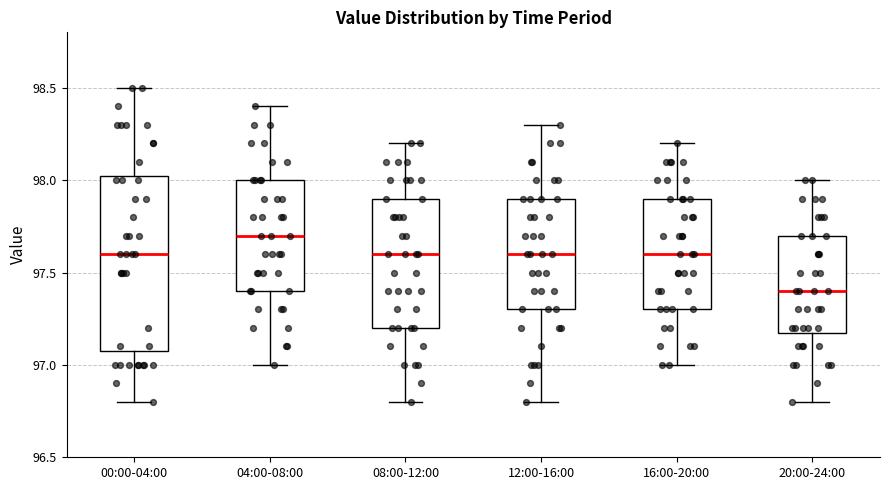

Which box is the tallest, from its lower edge to its upper edge?

00:00-04:00